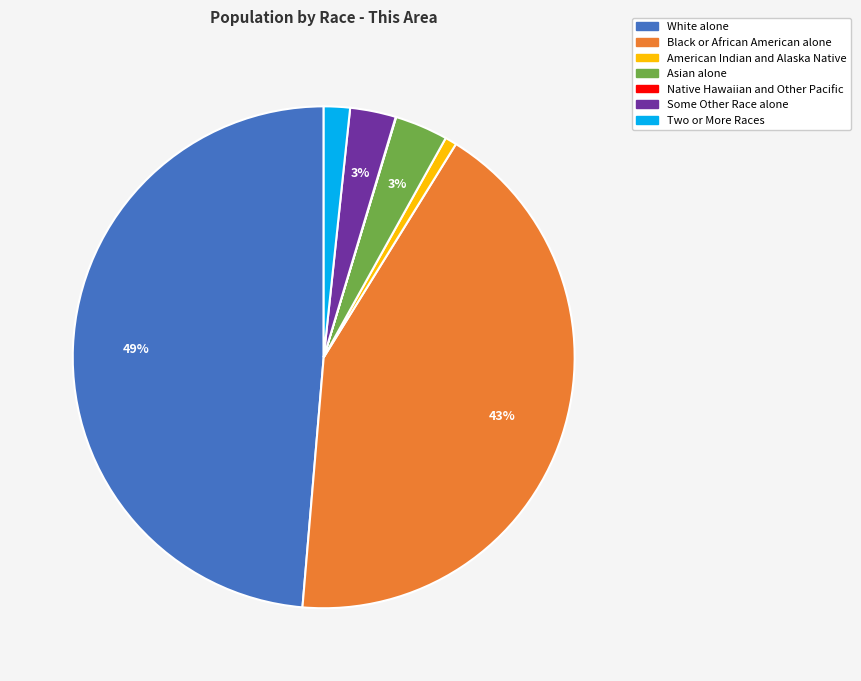

What percentage is the Two or More Races slice, to the nearest percent?

2%